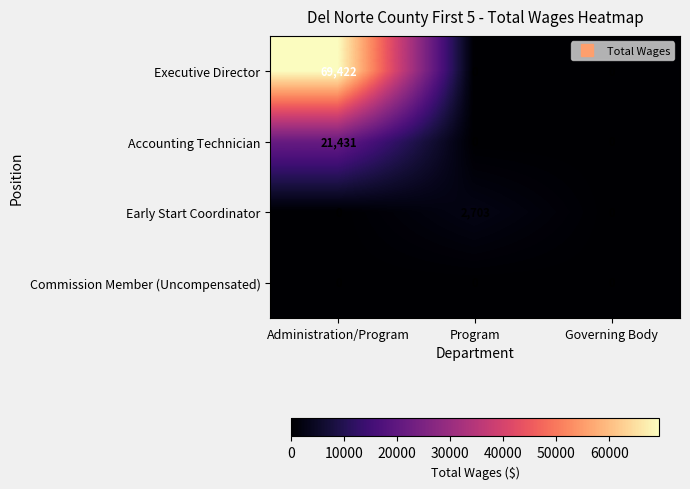

Rank the series by their maximum value, from lowest to highest.

Commission Member (Uncompensated), Early Start Coordinator, Accounting Technician, Executive Director